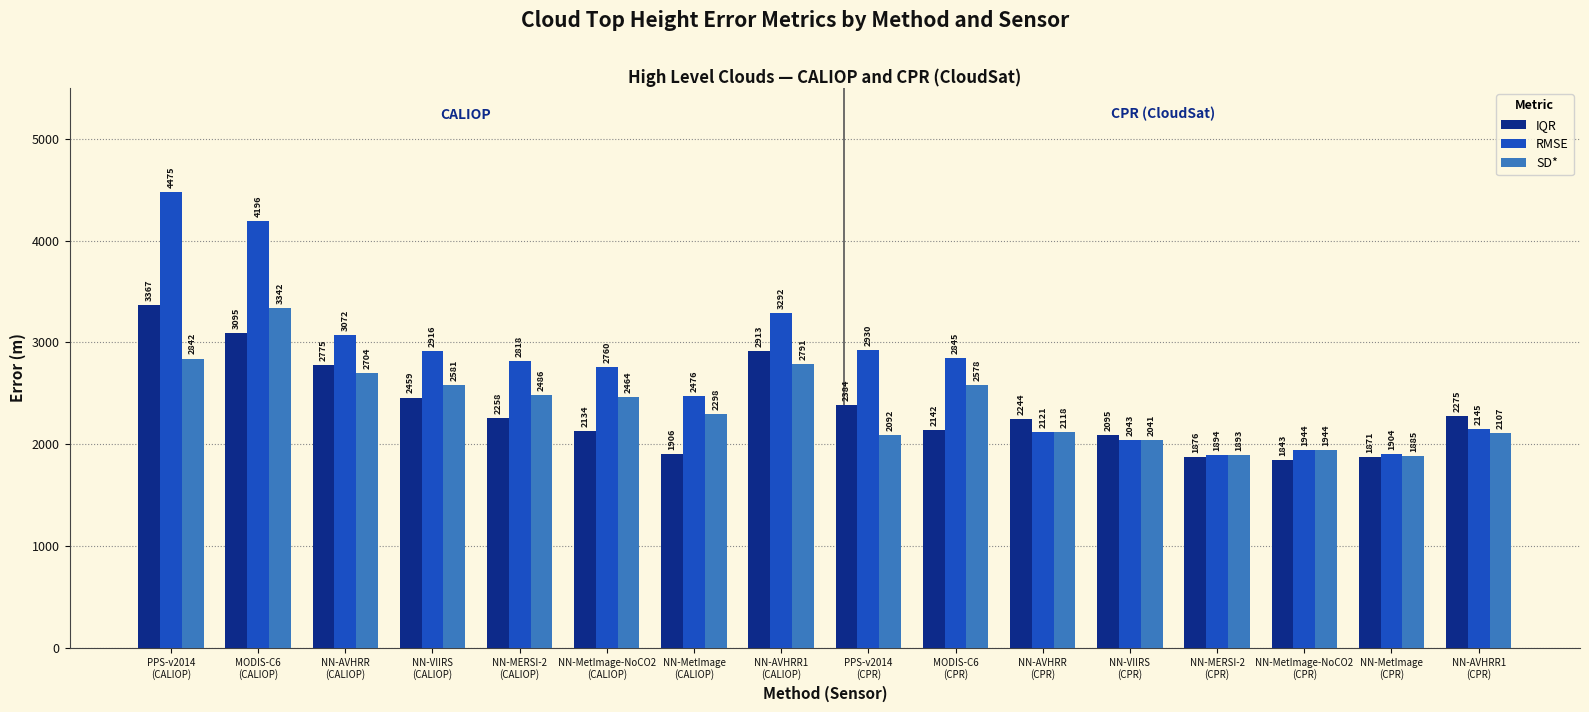

What is the total value across all series at NN-MetImage
(CPR)?

5660